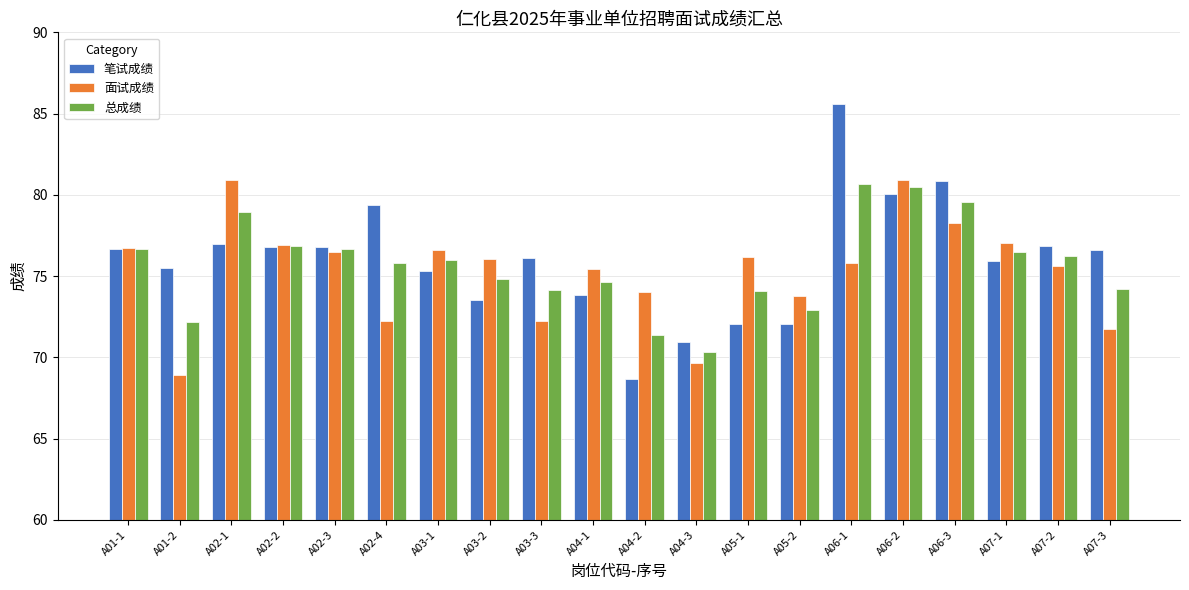

What is the value of the 总成绩 bar at the 19th from the left?

76.2